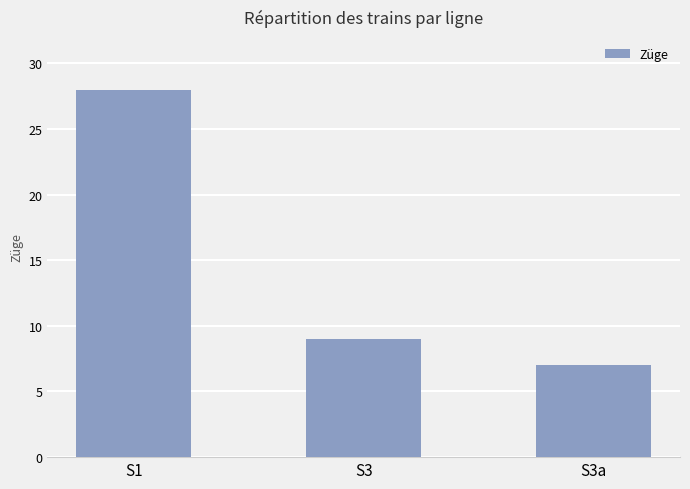

What is the average value?

15